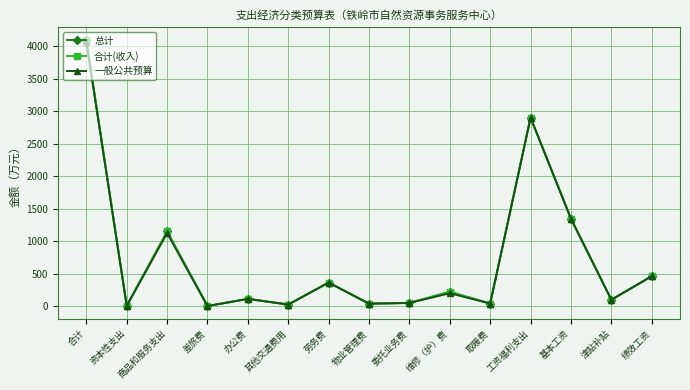

Where is the first local maximum for 总计?

商品和服务支出